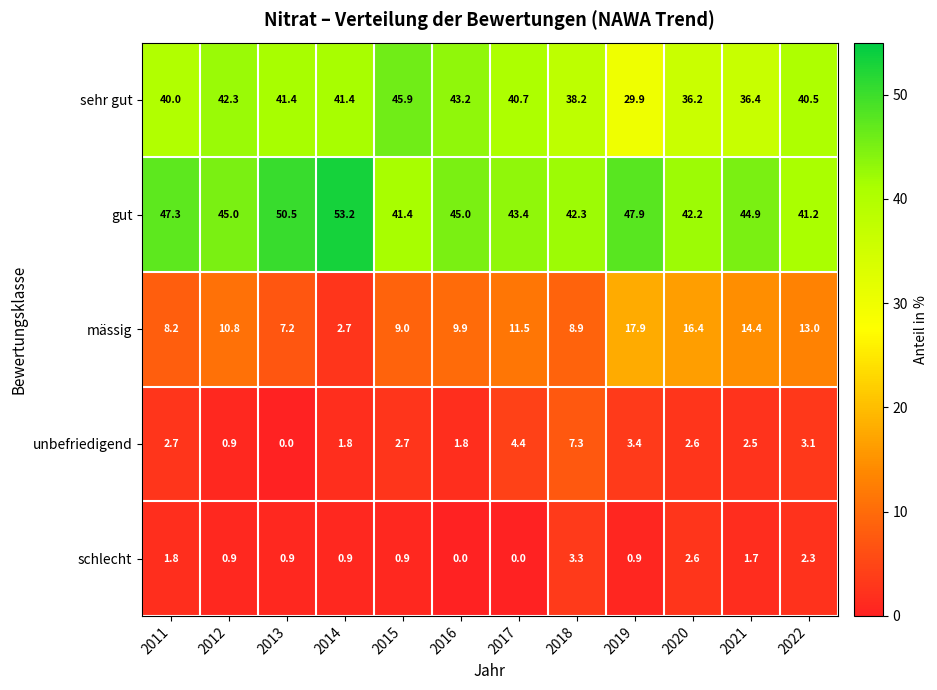

At 2016, list the series in order from largest to smallest.

gut, sehr gut, mässig, unbefriedigend, schlecht